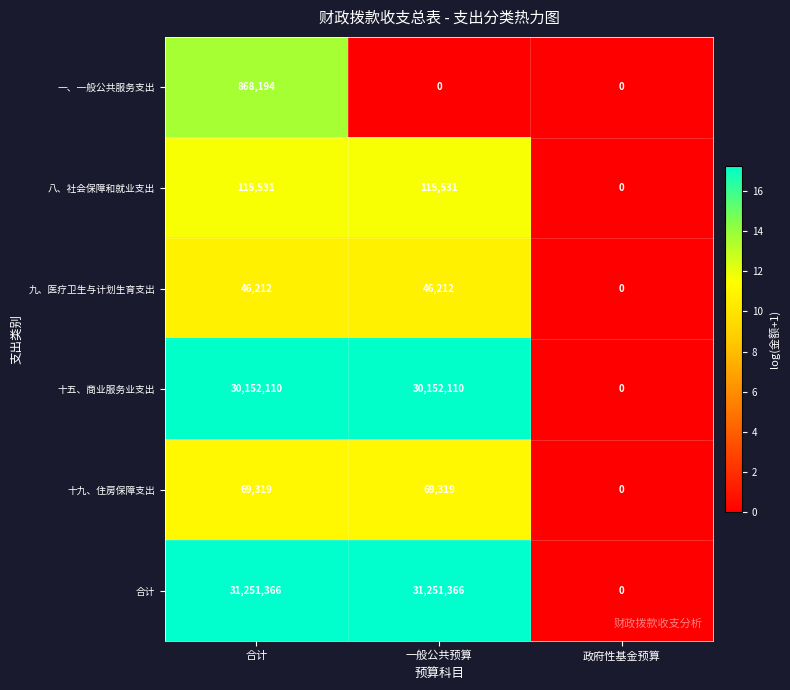

Count the number of data series in this chart.

6